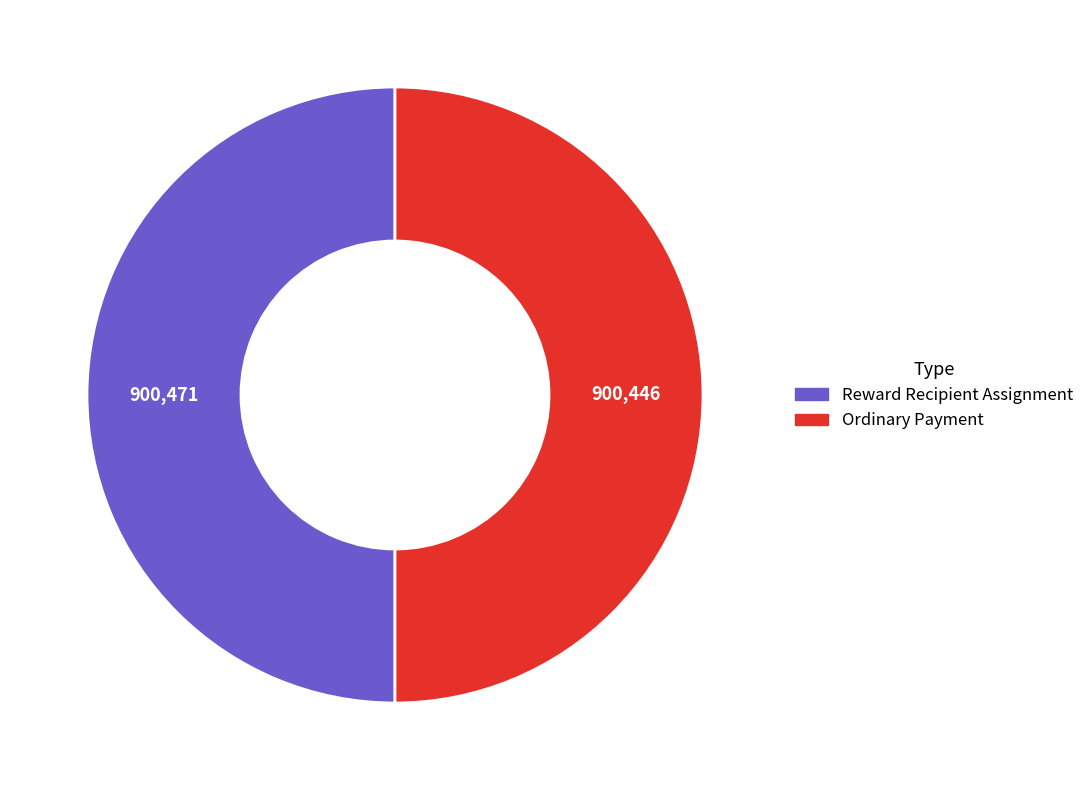

Approximately how many times larger is the value at Reward Recipient Assignment compared to Ordinary Payment?

1.0